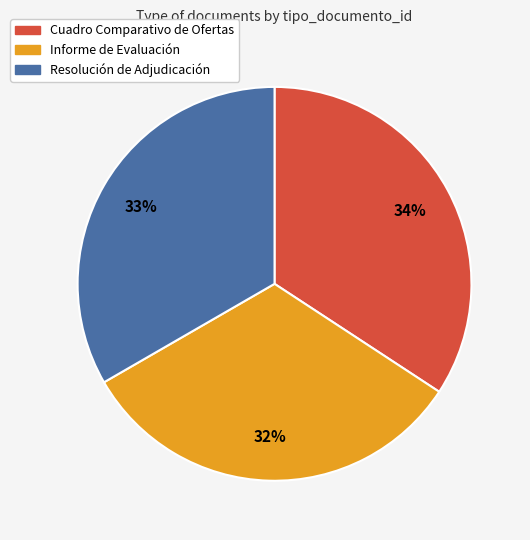

Is Resolución de Adjudicación the majority of the pie?

No